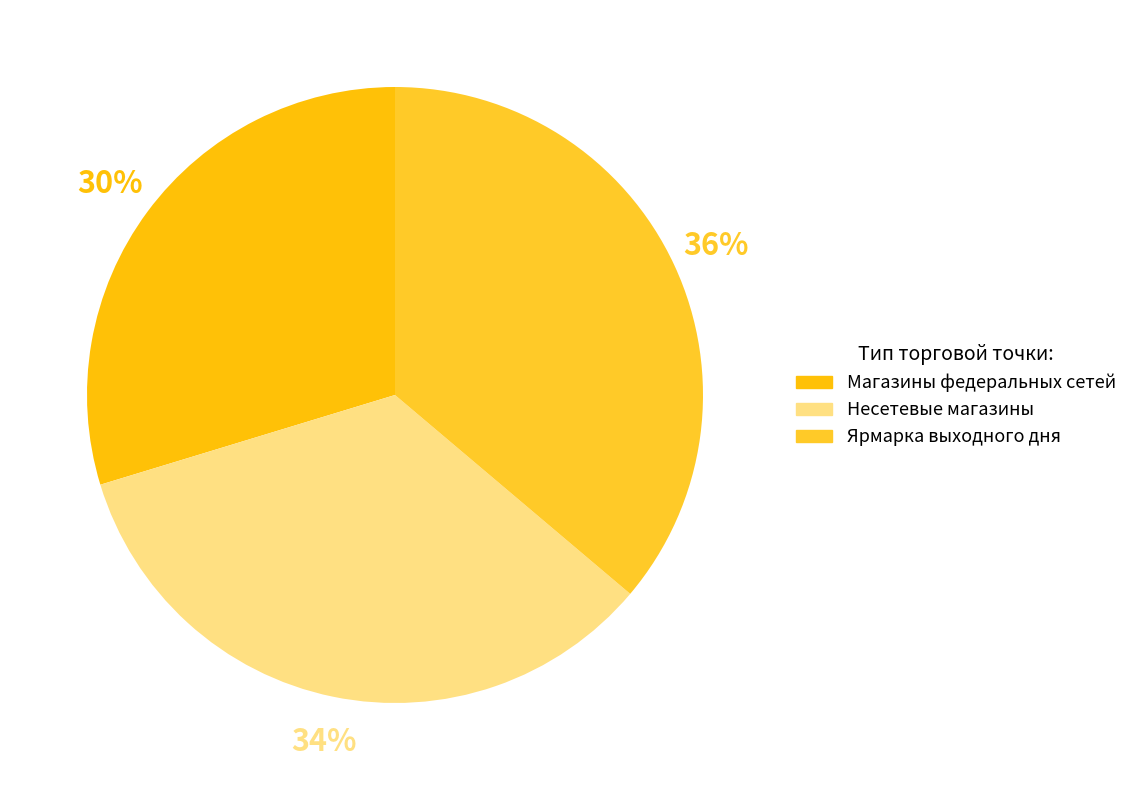

True or false: Магазины федеральных сетей accounts for 30% of the total.

True